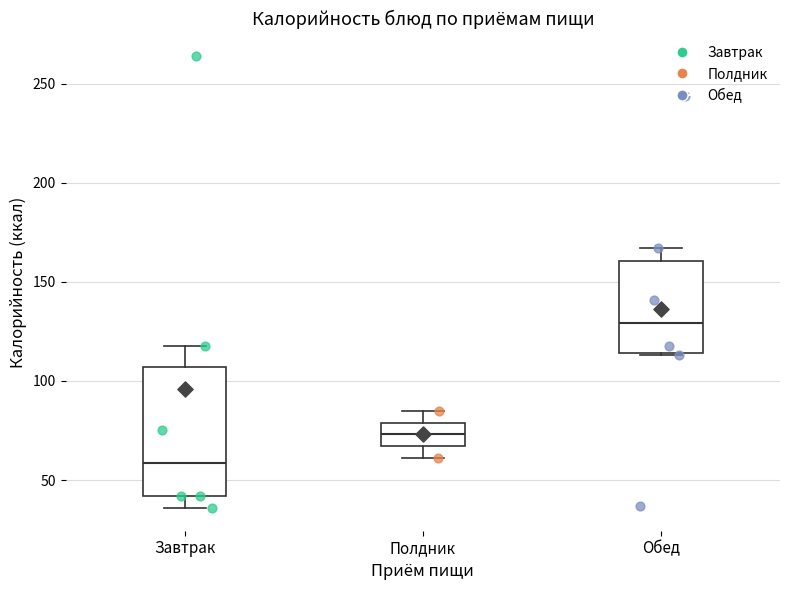

Reading left to right, read every box against the y-axis: the position of its median line, the range the box covers, and the ends of its whiskers. The values are not printed on the chart, so give them approximately, as read against the axis.

Завтрак: median 60, box 40 to 105, whiskers 35 to 120
Полдник: median 75, box 65 to 80, whiskers 60 to 85
Обед: median 130, box 115 to 160, whiskers 115 to 165